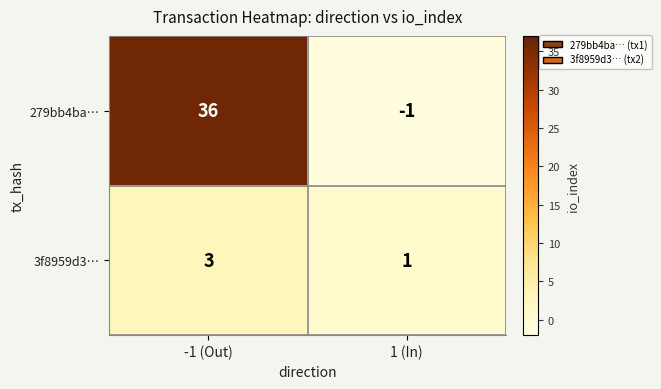

List the series in order of their overall mean, lowest first.

3f8959d3…, 279bb4ba…